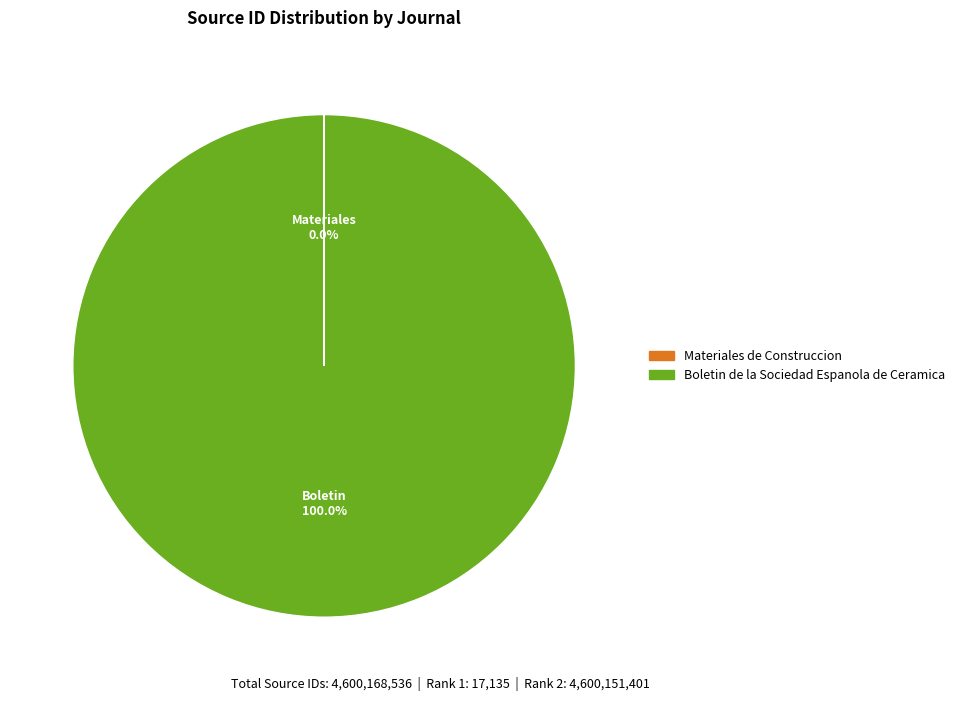

What is the largest slice in the pie chart?

Boletin de la Sociedad Espanola de Ceramica